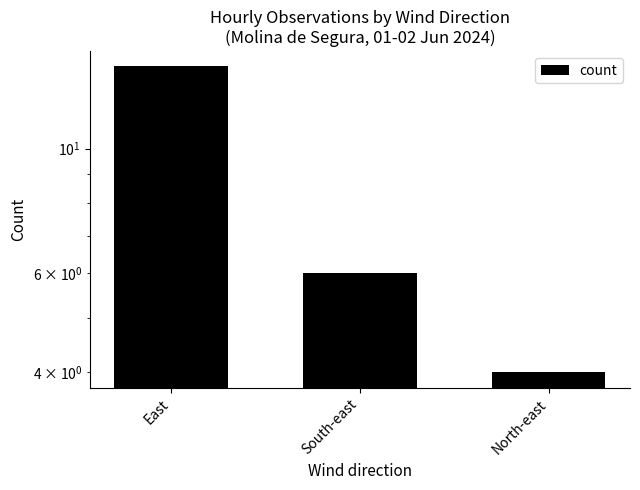

What is the change in value from East to North-east?

-10